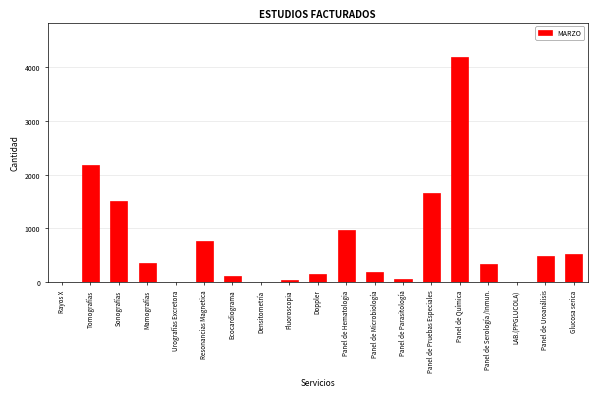

What is the sum of the values at Panel de Microbiología and Sonografías?

1707